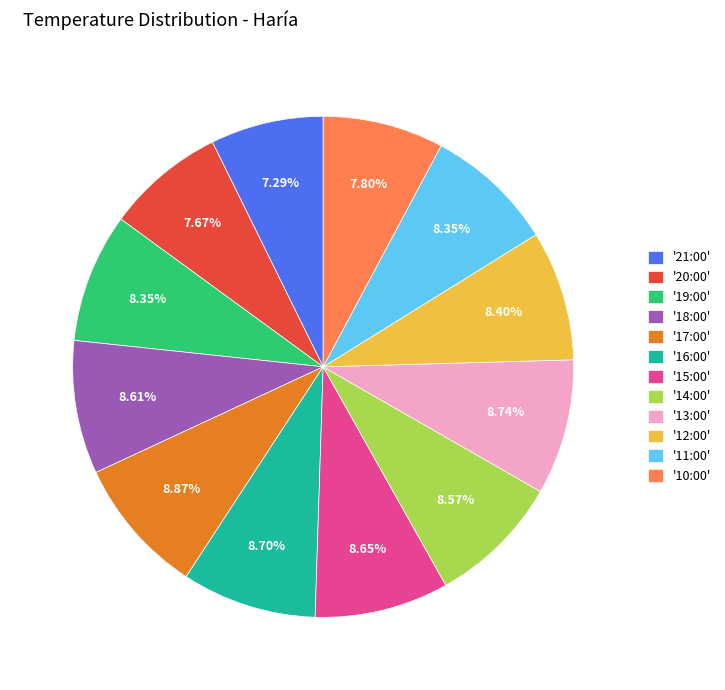

How many segments does this pie chart have?

12